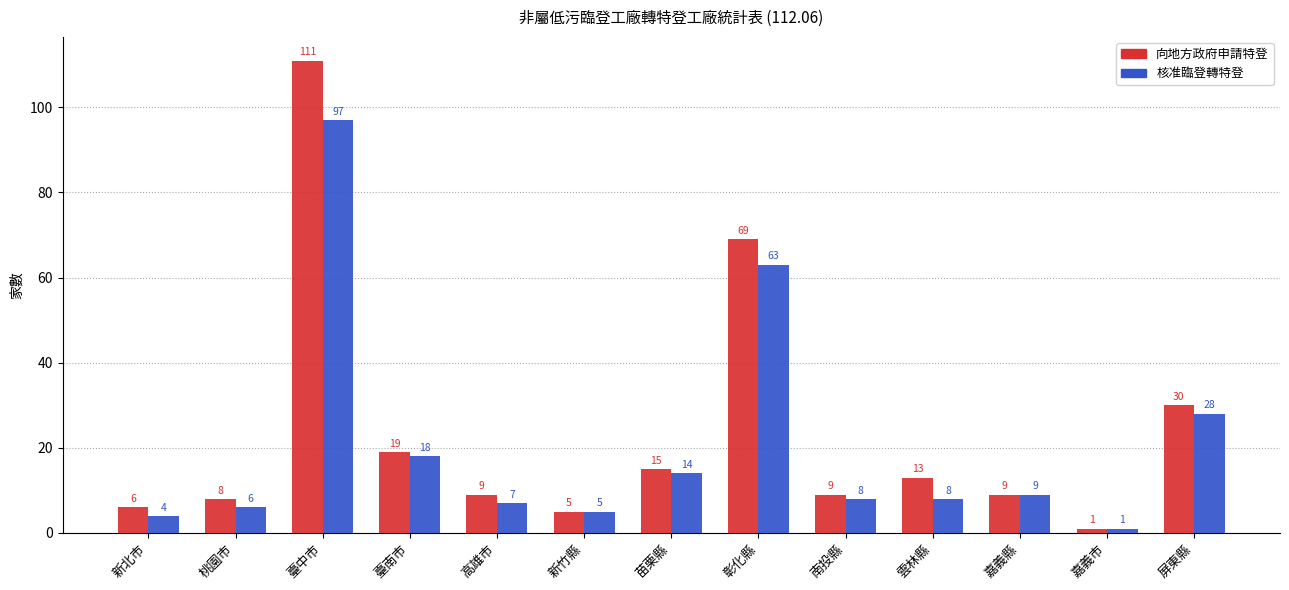

What is the highest value of the 向地方政府申請特登 series?

111